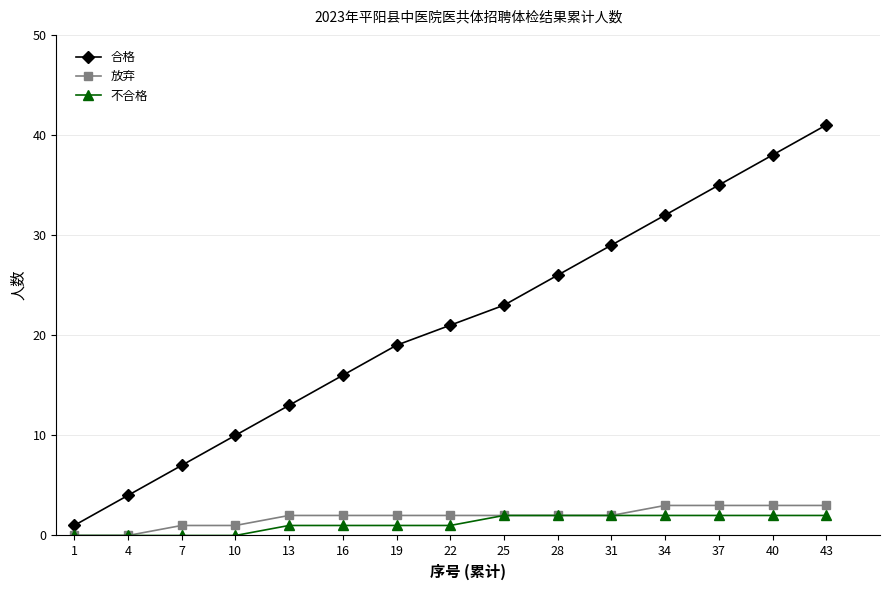

True or false: 合格 and 放弃 cross at least once.

False